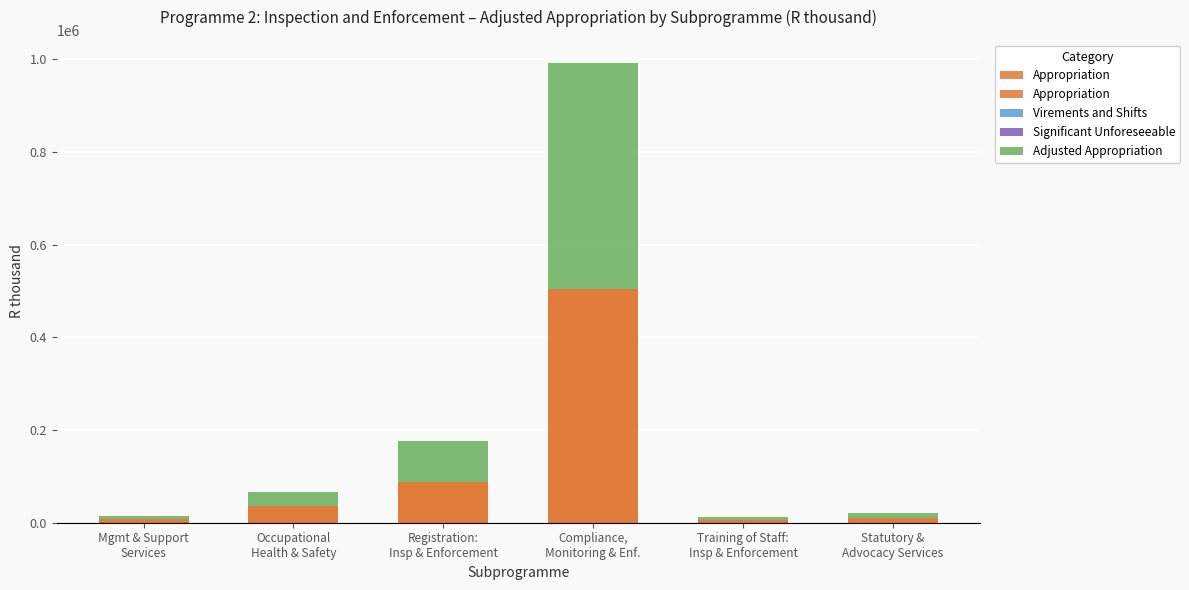

How many values in the Appropriation series are below 35117?

3